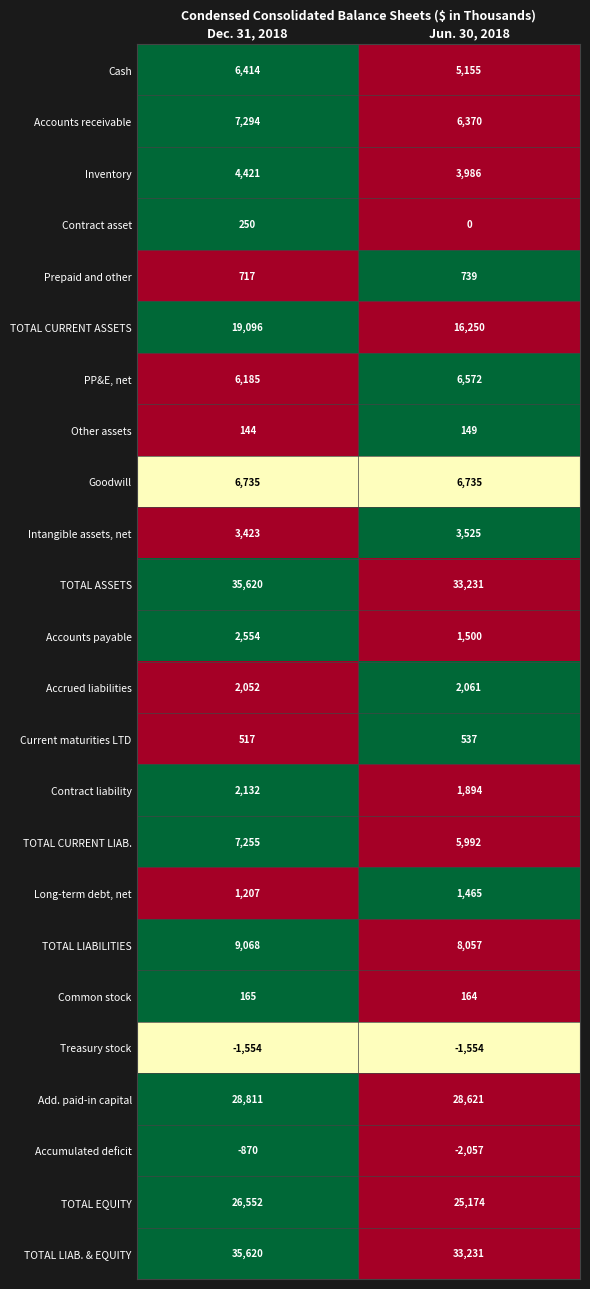

Which series has the largest range (max minus min)?

TOTAL CURRENT ASSETS